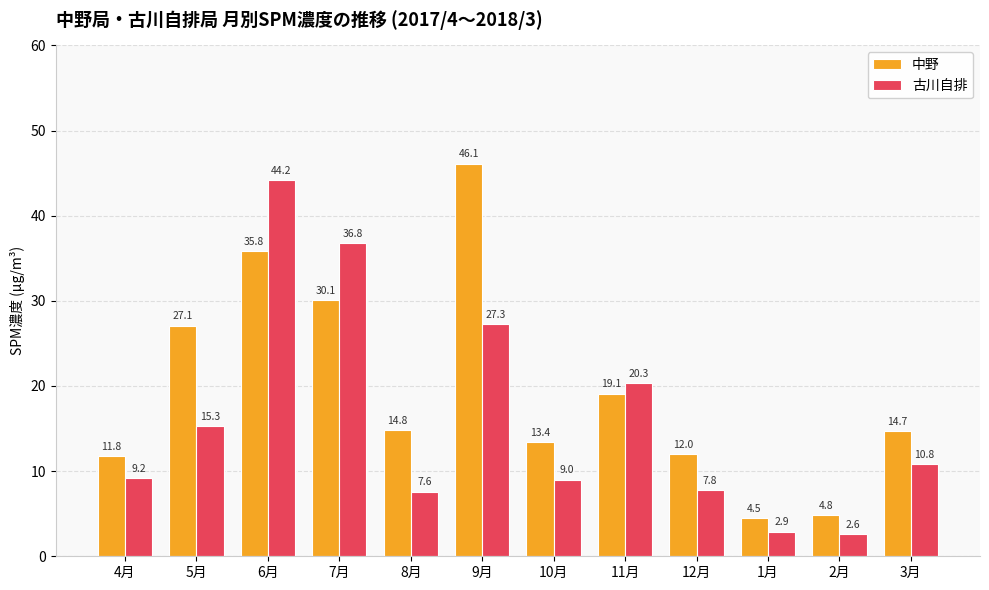

Which label corresponds to the smallest value in the chart?

2月